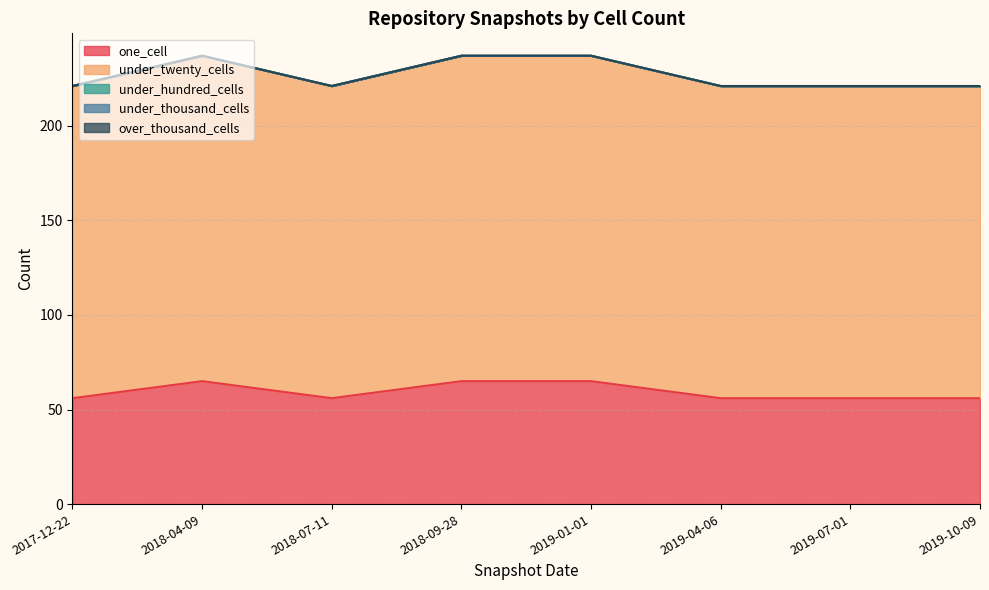

Is the value of under_twenty_cells at 2019-07-01 greater than the value of one_cell at 2018-07-11?

Yes